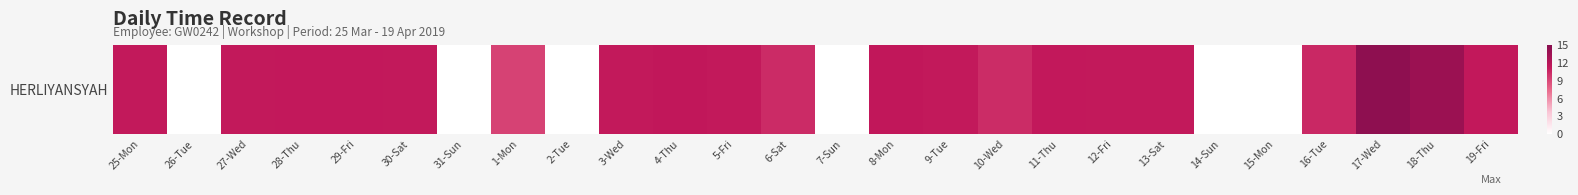

How many data points does each series have?

26